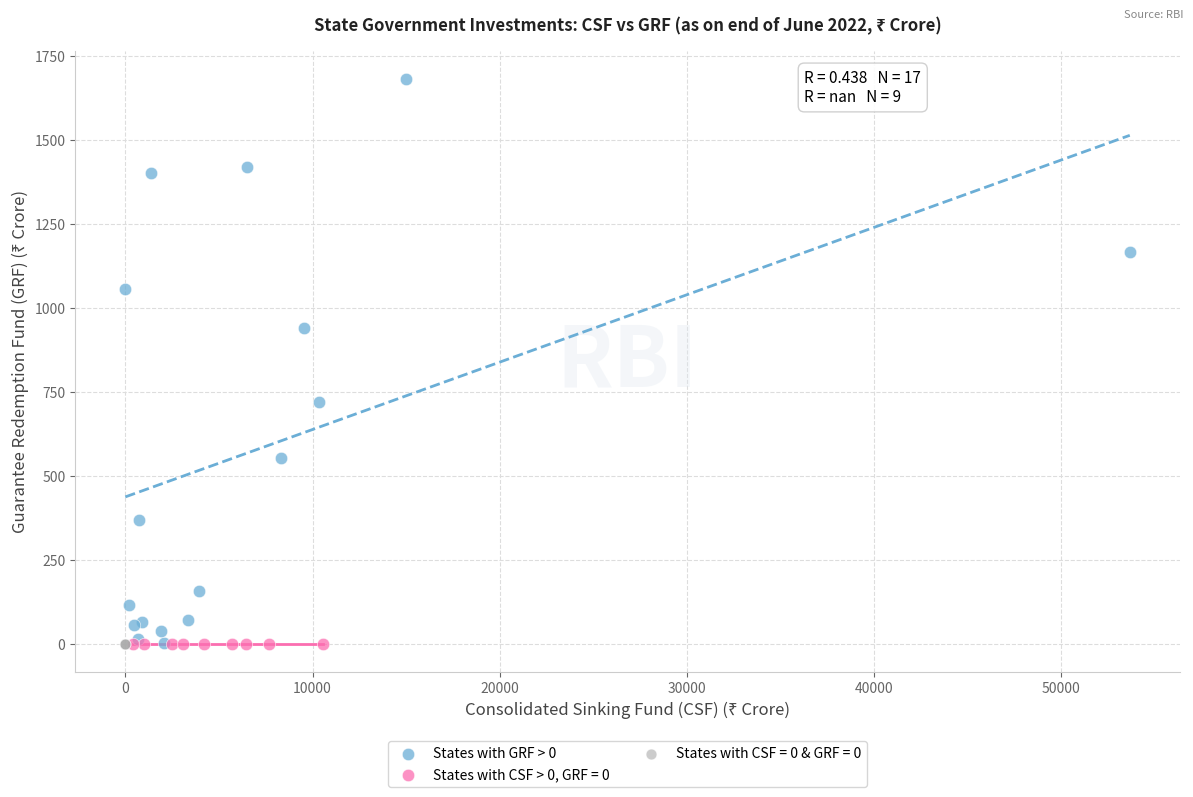

Which series reaches the maximum Y coordinate?

States with GRF > 0